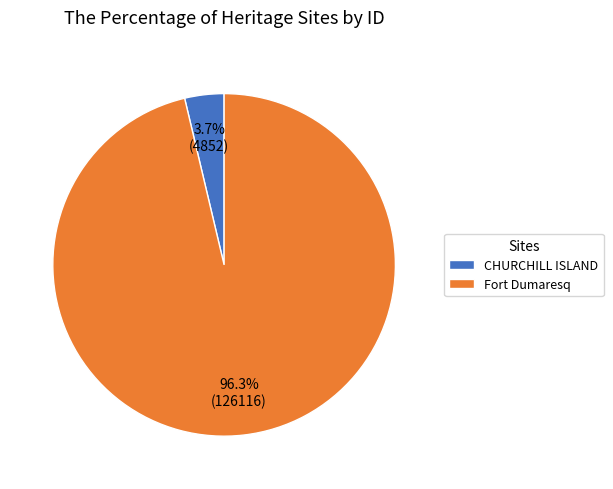

To the nearest percent, what portion does Fort Dumaresq represent?

96%